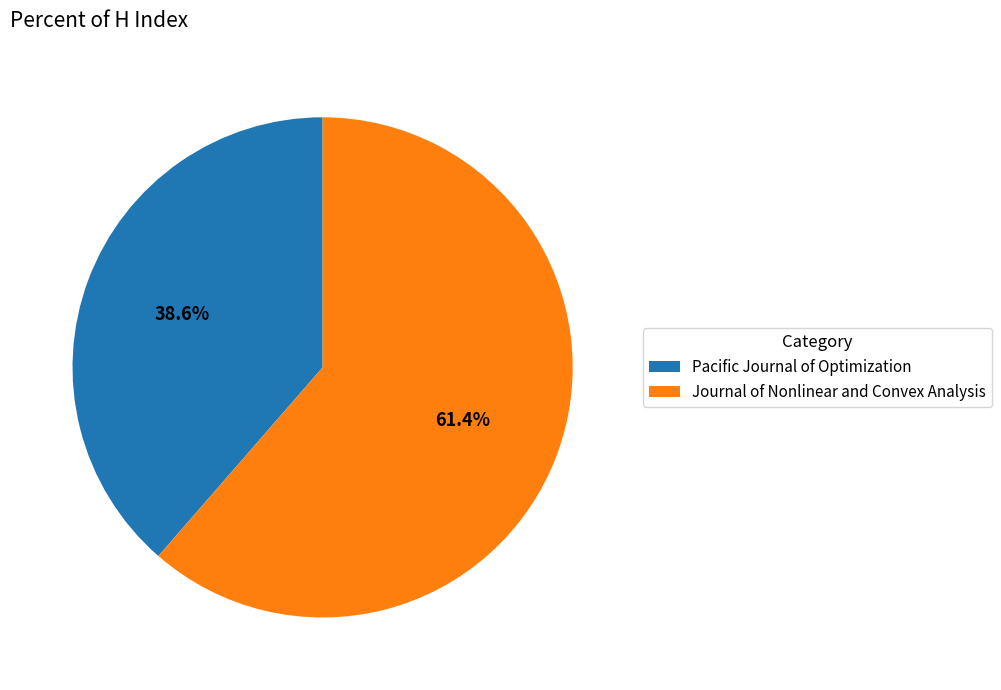

True or false: Pacific Journal of Optimization accounts for 39% of the total.

True